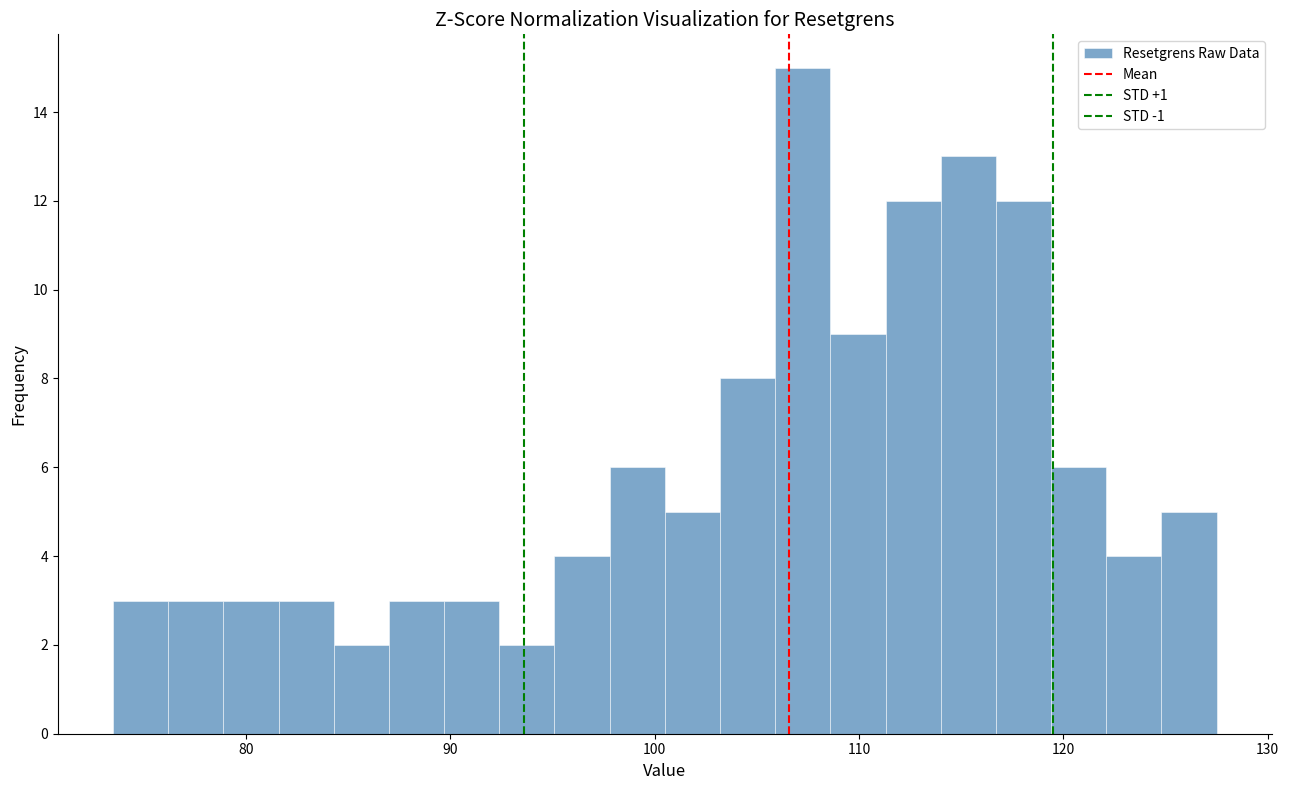

Around what value on the x-axis is the tallest bar? Give the approximate position of its centre, as read against the axis.

107